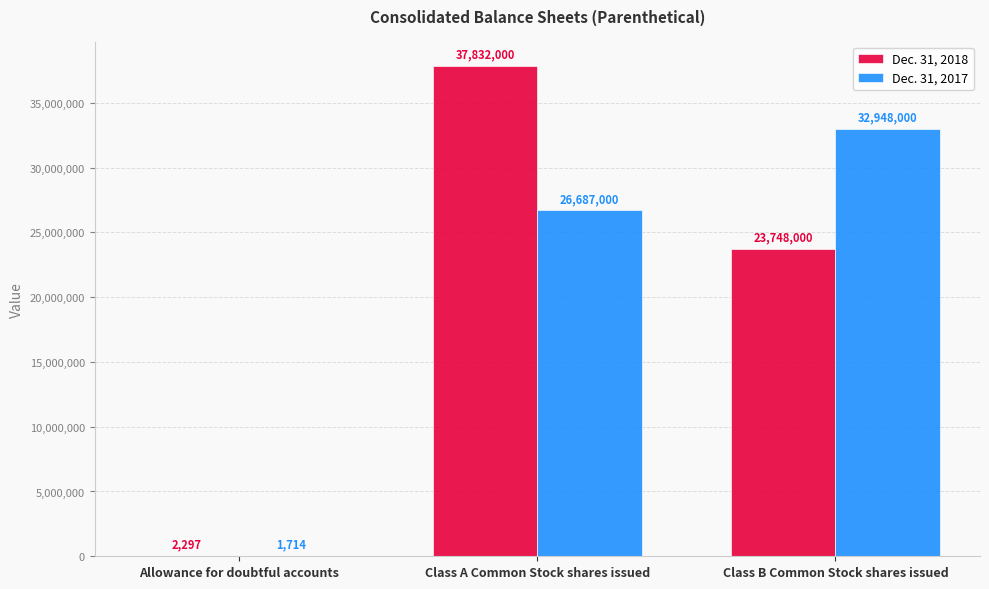

At which label is Dec. 31, 2018 closest to 18917148?

Class B Common Stock shares issued